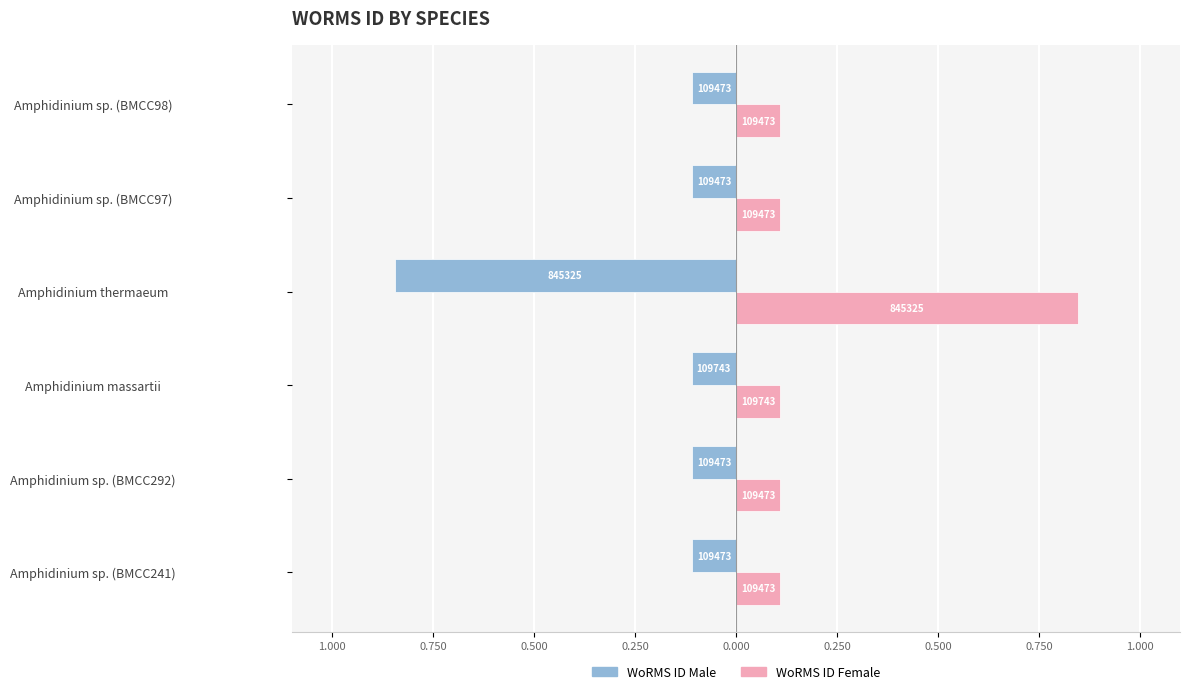

Which series has the largest total across all categories?

WoRMS ID Female